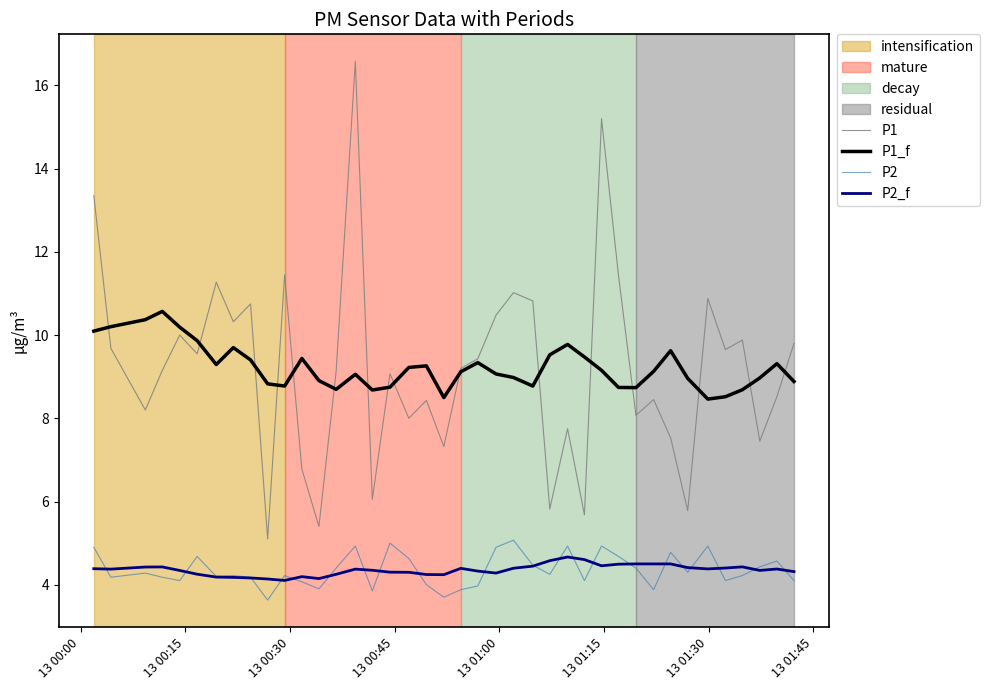

True or false: P1 and P2 cross at least once.

False